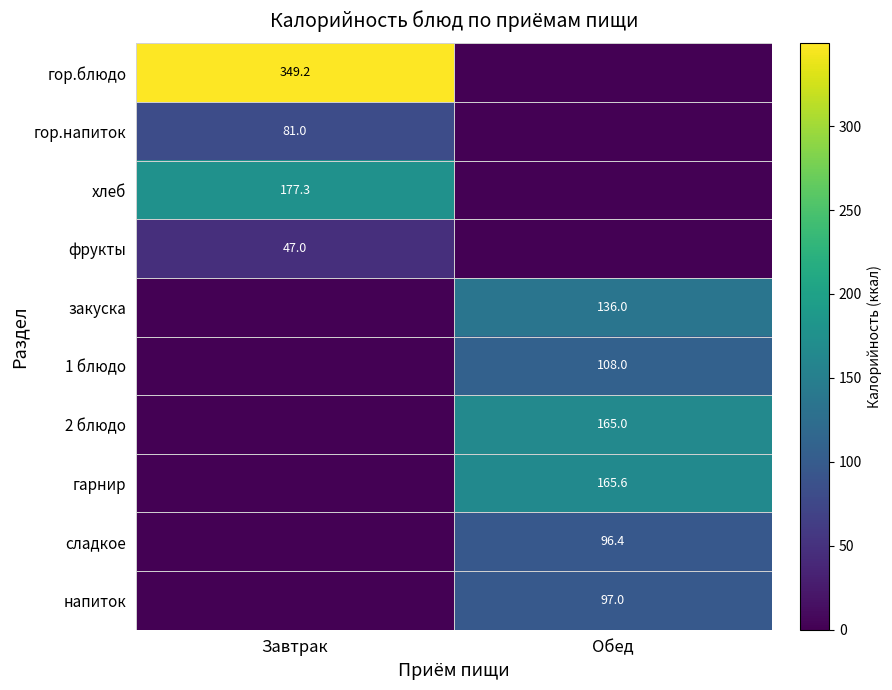

The value of фрукты at Завтрак is 47.0. True or false?

True